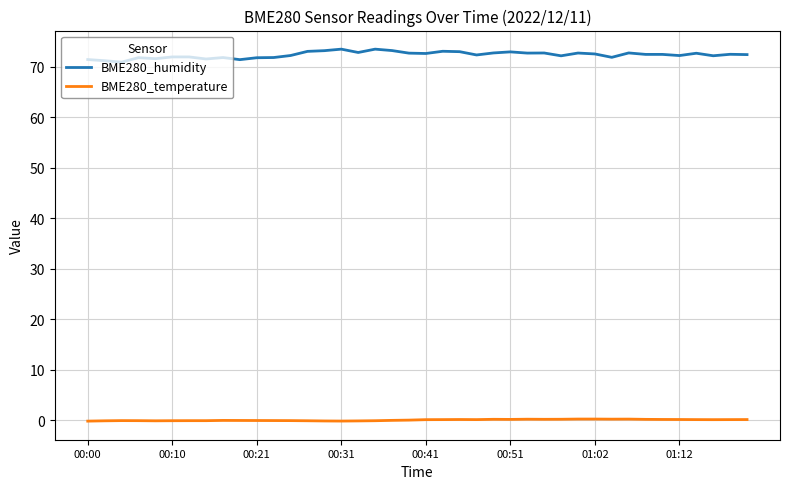

Rank the series by their average value, from lowest to highest.

BME280_temperature, BME280_humidity